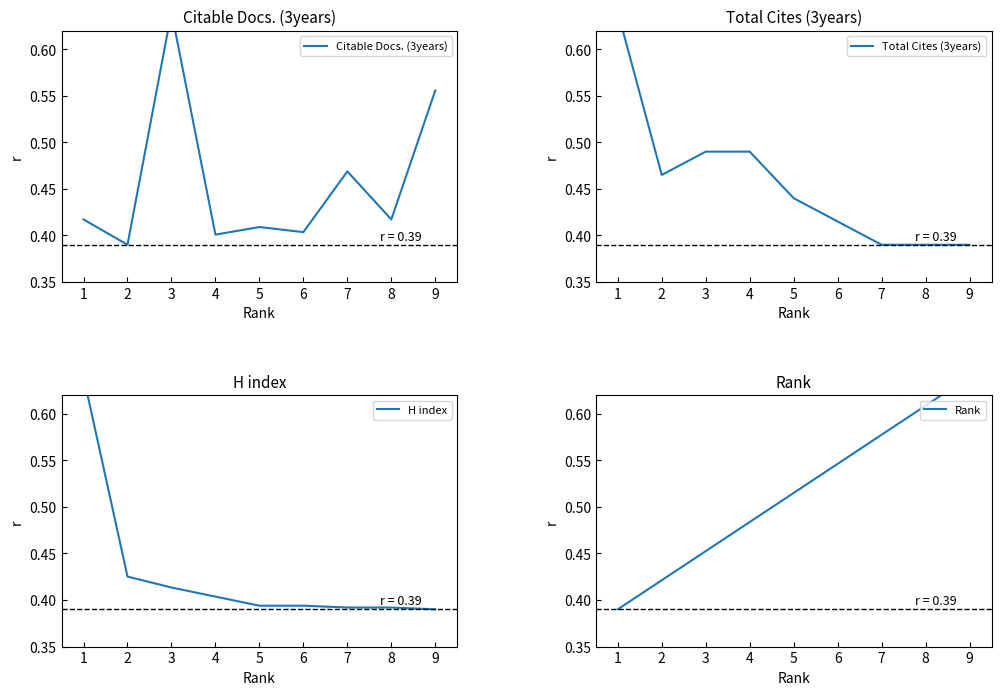

Where is the first local maximum for Citable Docs. (3years)?

3